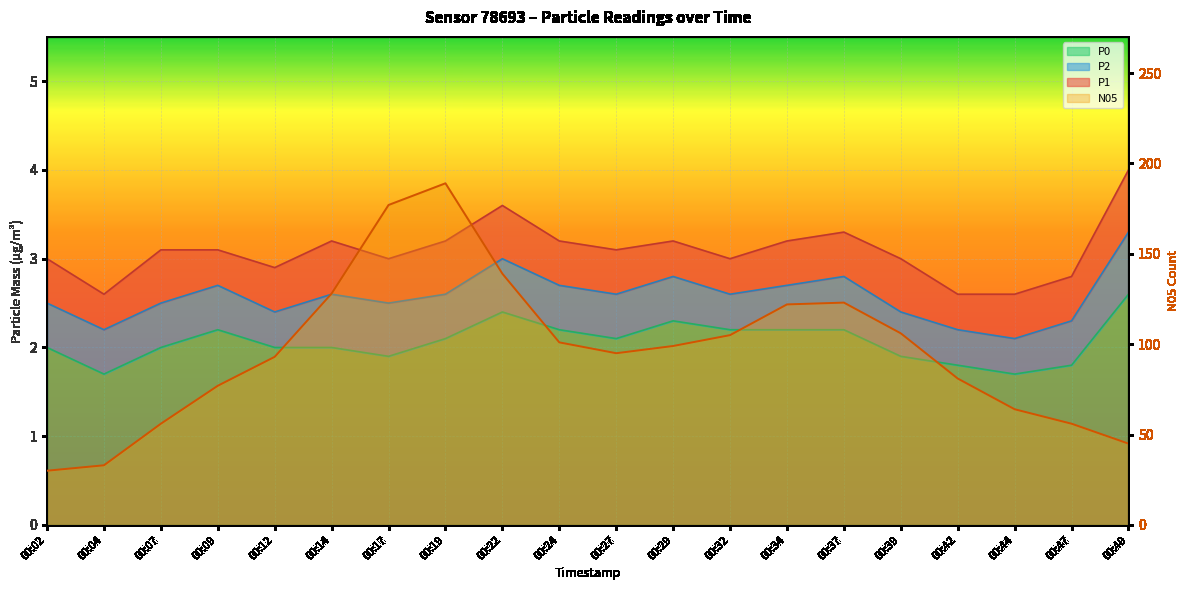

At how many categories does at least one series exceed 171?

2